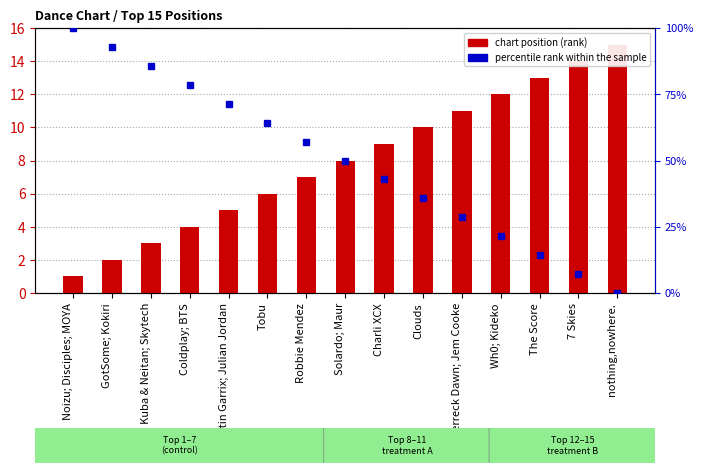

What is the total value across all series at Robbie Mendez?

64.1